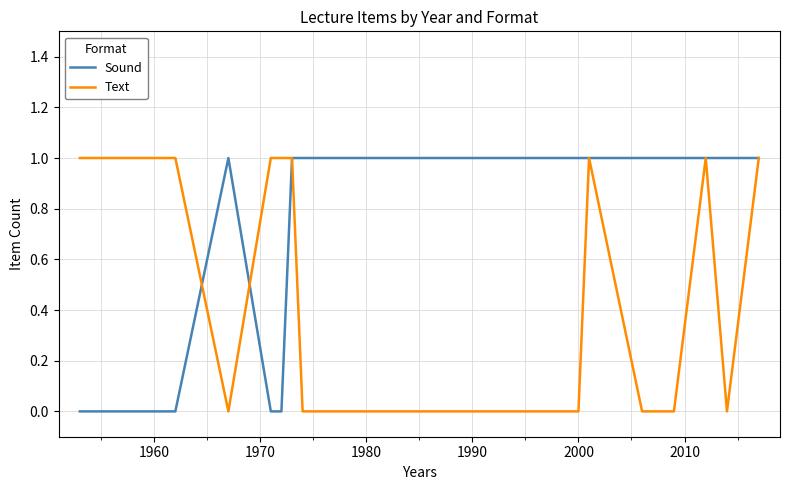

What is the average value of the Sound series?

1